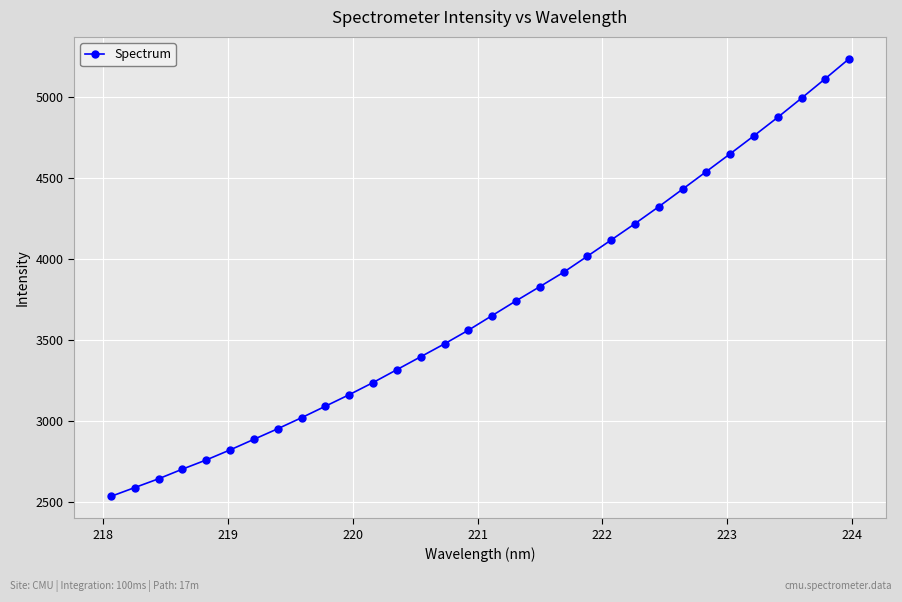

What is the value of the 6th point from the left?

2818.8